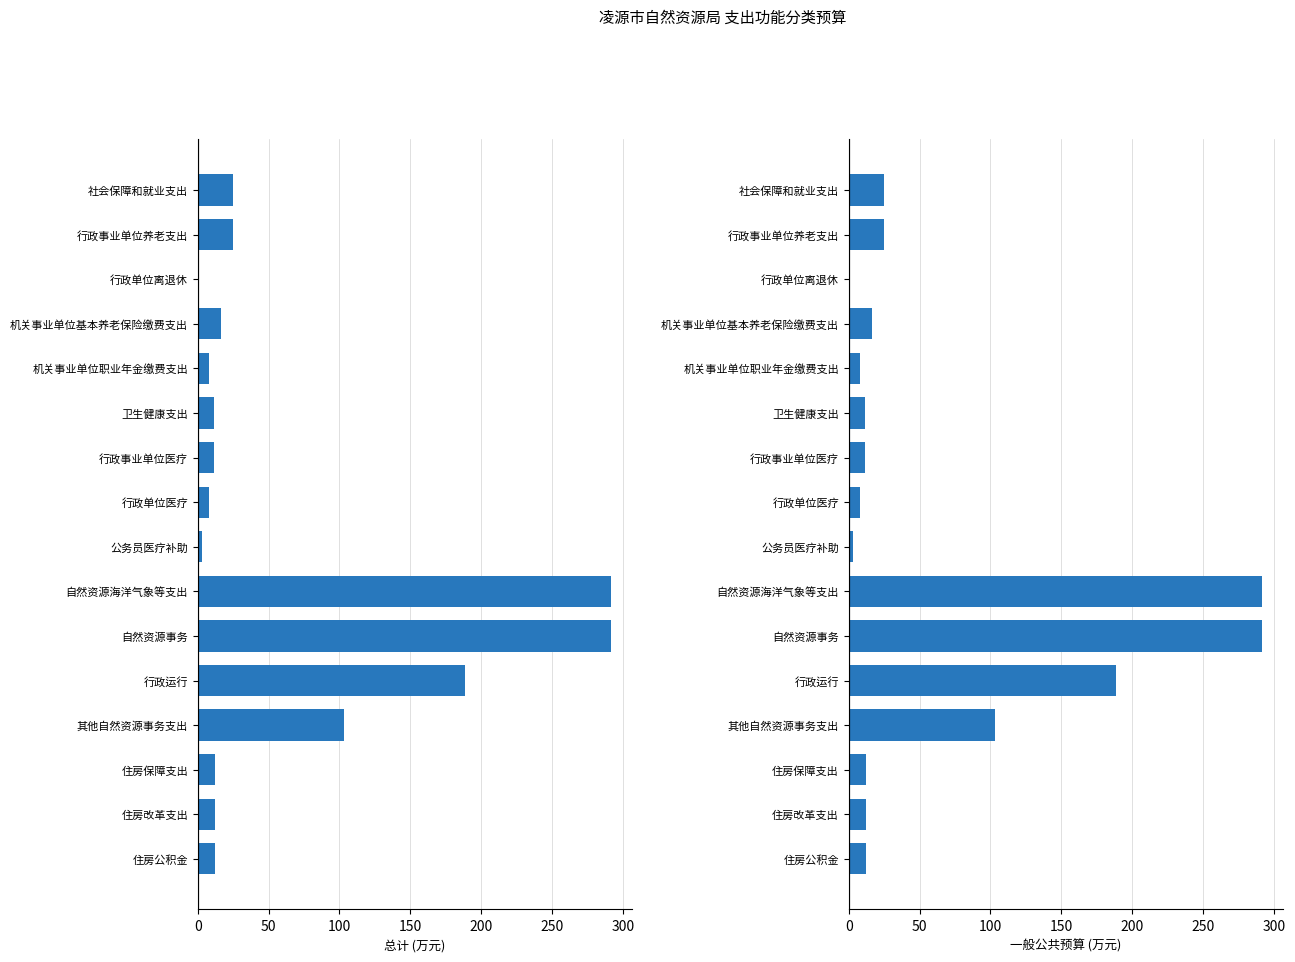

What is the lowest value of the 一般公共预算 series?

0.5